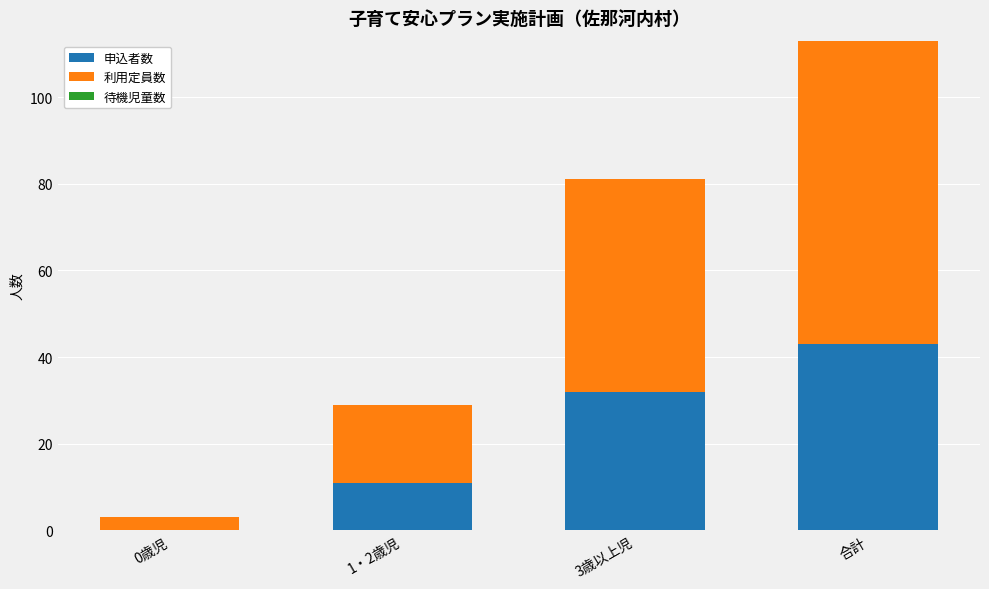

The value of 申込者数 at 3歳以上児 is 32. True or false?

True